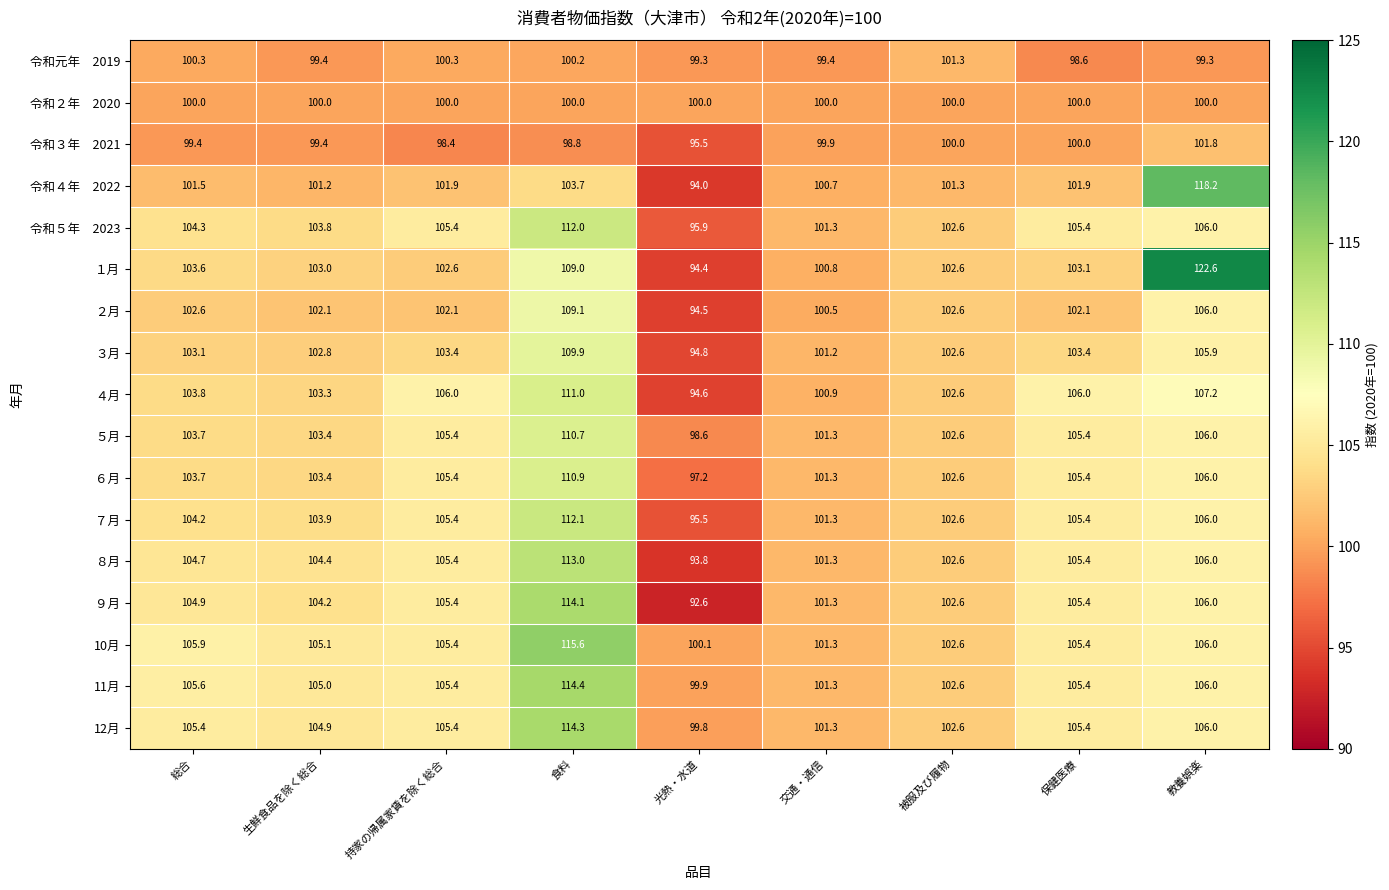

Which category has the lowest value across all series?

光熱・水道